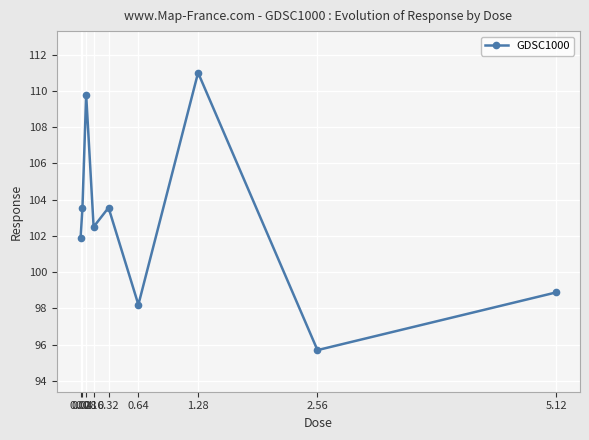

What position from the left is 0.16?

4